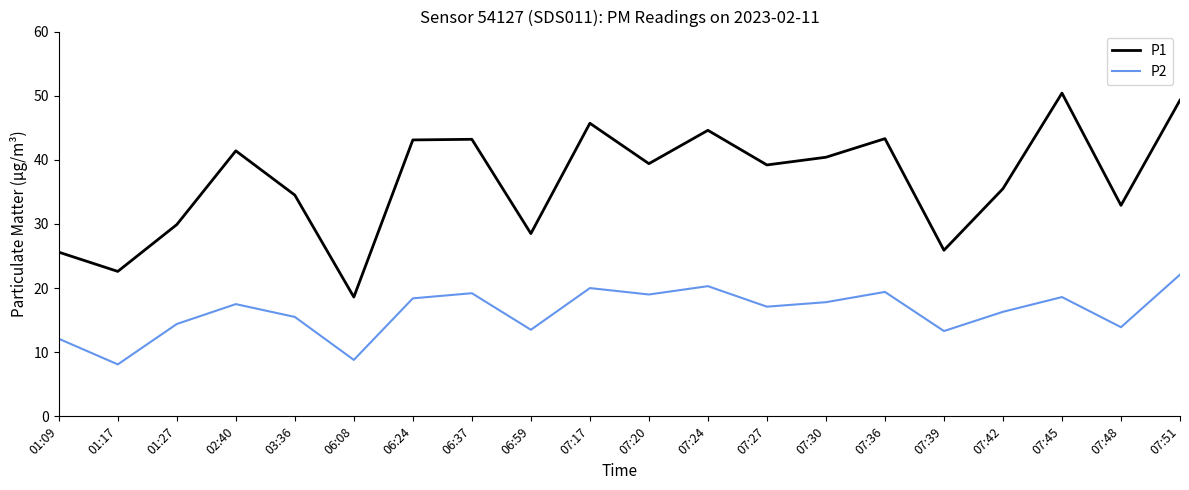

What position from the left is 07:42?

17